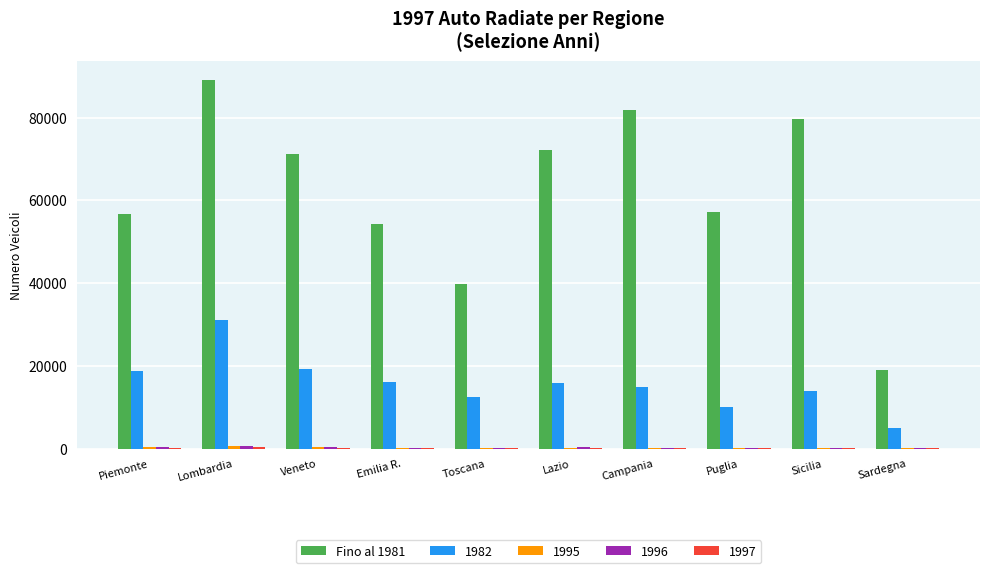

What is the highest value of the Fino al 1981 series?

89163